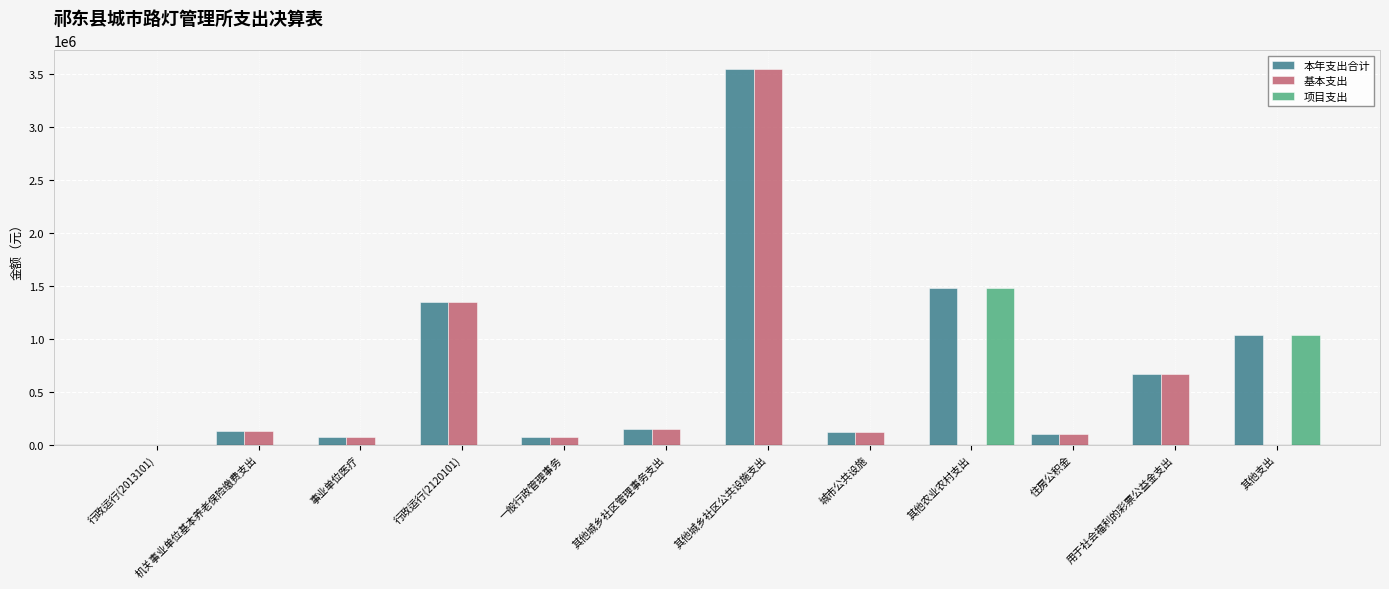

What is the maximum value shown in the chart?

3550000.0